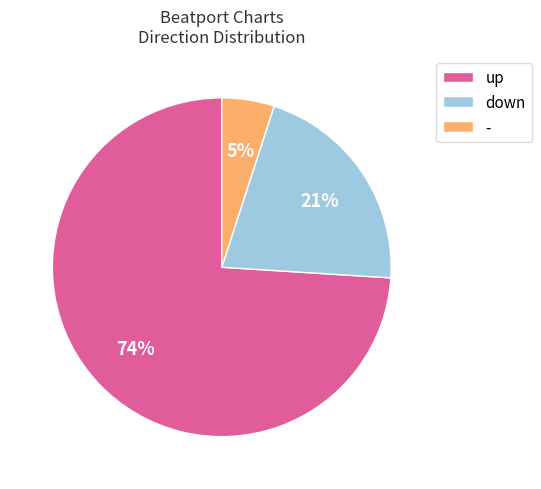

True or false: down accounts for 21% of the total.

True